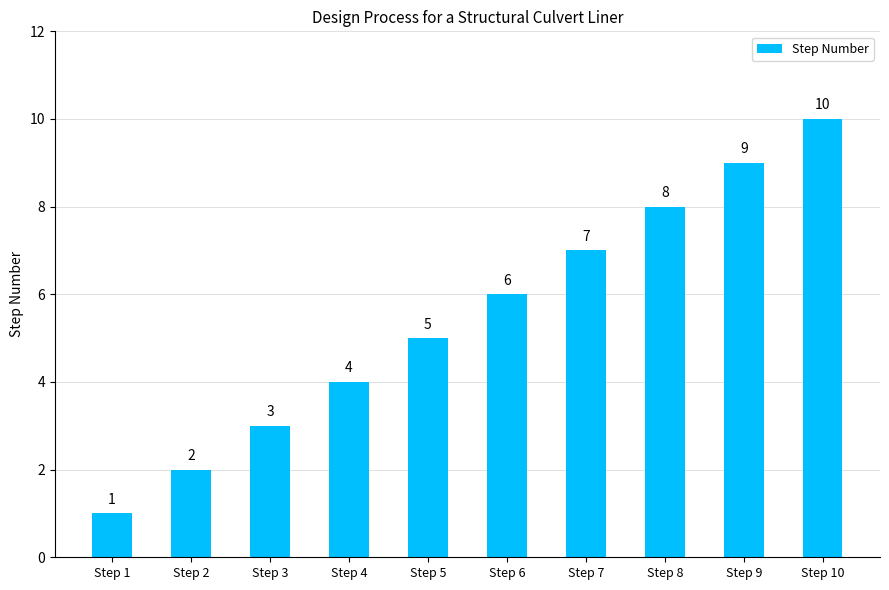

Reading right to left, extract all data points from this chart.

10	9	8	7	6	5	4	3	2	1